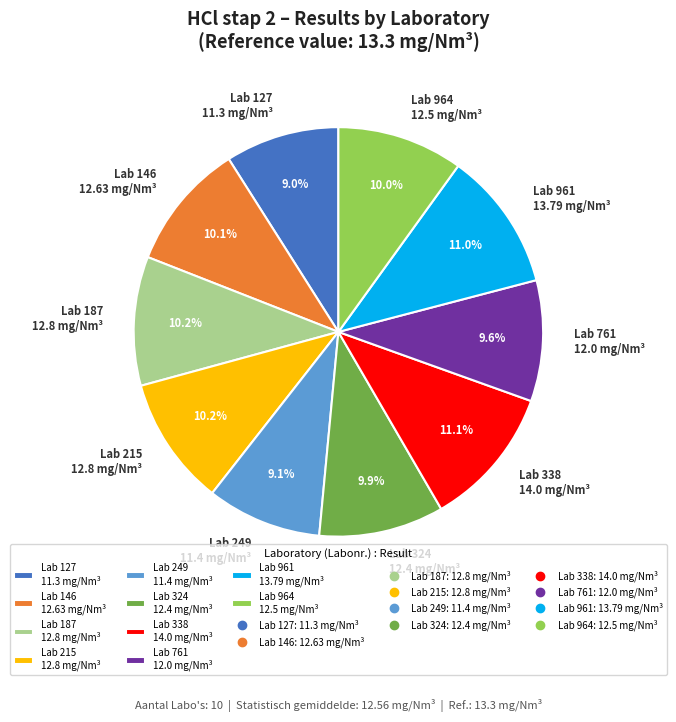

Which has a higher value, Lab 964 12.5 mg/Nm³ or Lab 961 13.79 mg/Nm³?

Lab 961 13.79 mg/Nm³